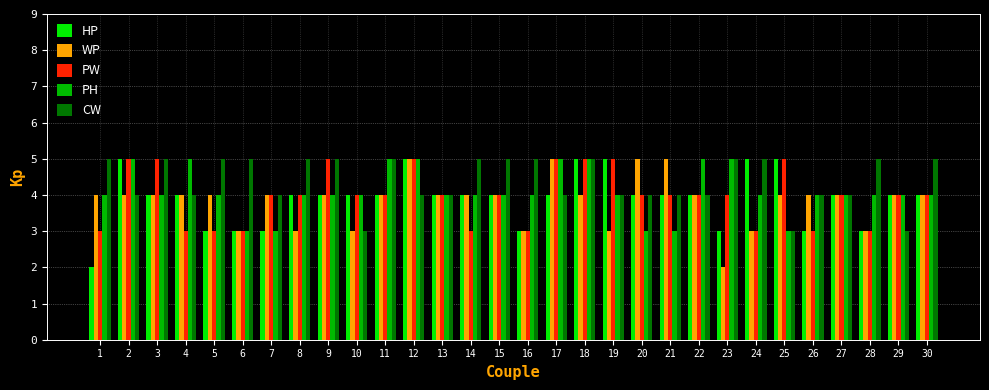

At how many categories does at least one series exceed 2?

30